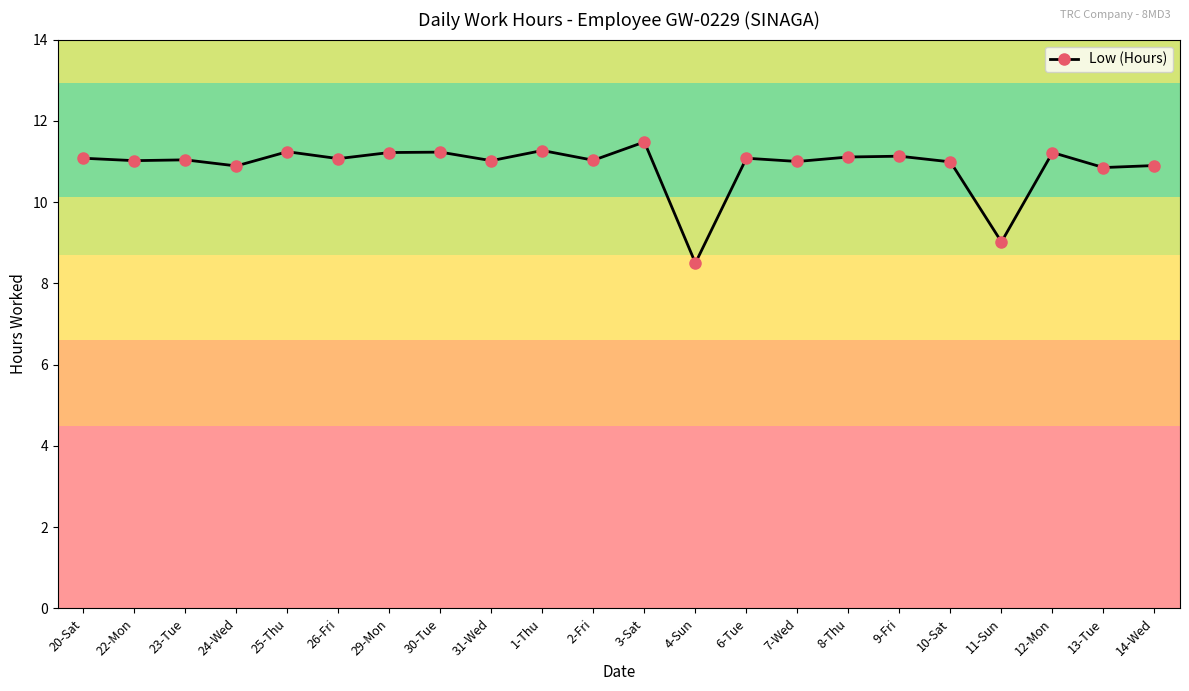

Count the number of categories in the chart.

22